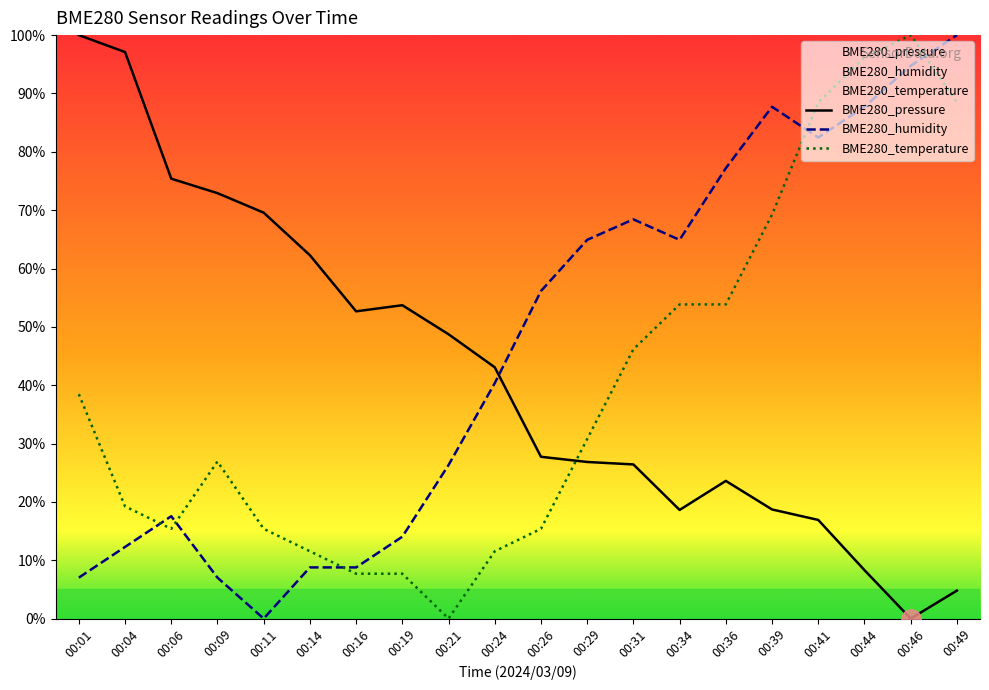

List the series in order of their overall mean, highest first.

BME280_humidity, BME280_pressure, BME280_temperature